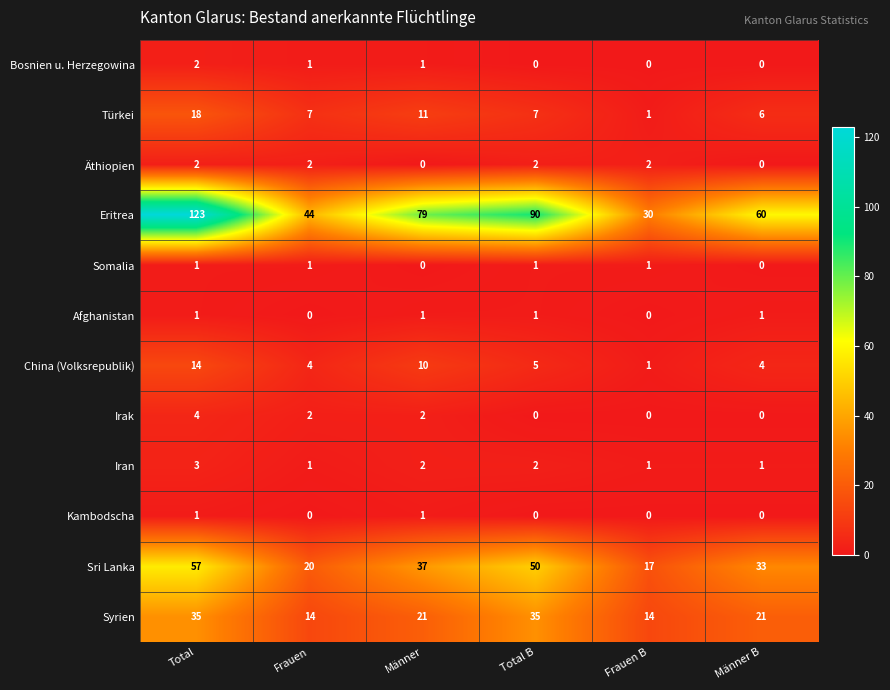

Which category has the highest value across all series?

Total